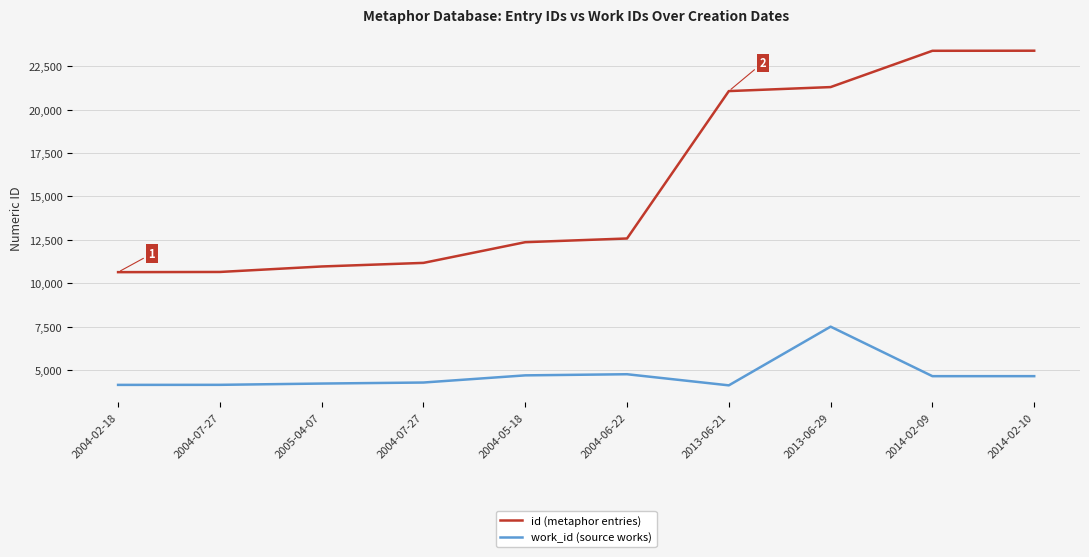

True or false: id (metaphor entries) and work_id (source works) cross at least once.

False